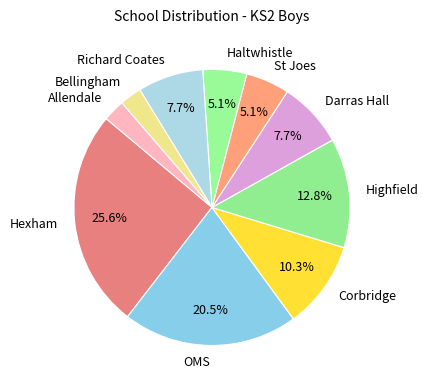

Which slice is the largest?

Hexham